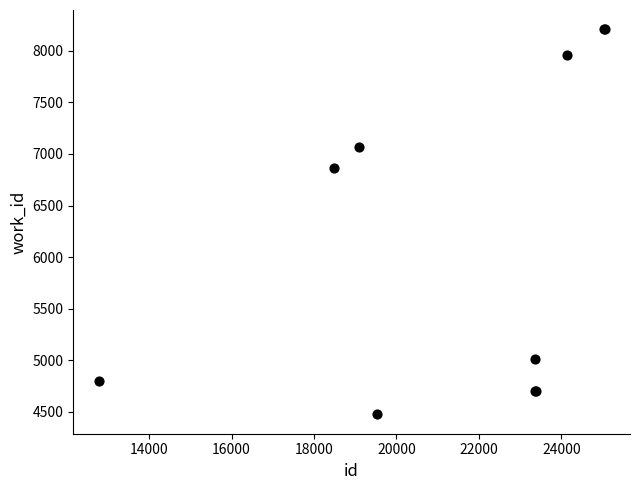

What Y value in the scatter plot is closest to 6342?

6865